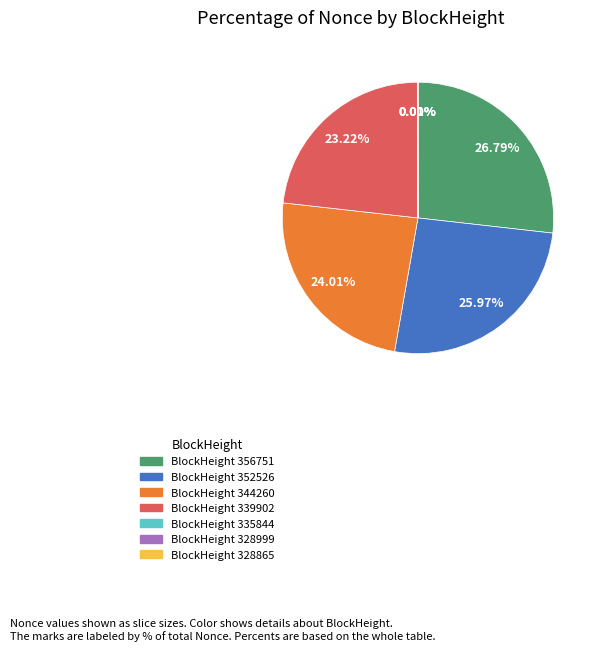

Does BlockHeight 356751 represent more than half of the total?

No